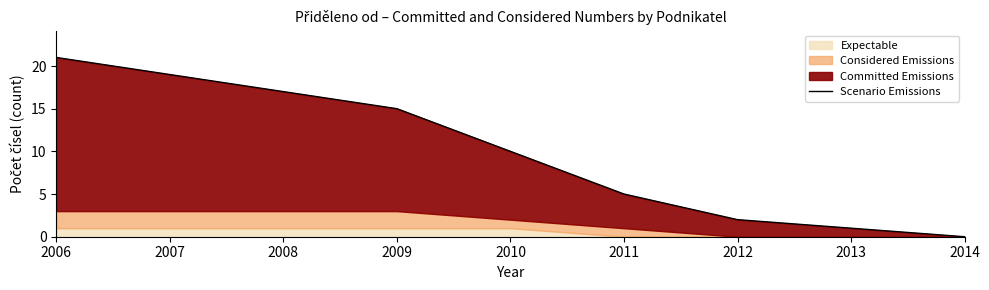

The chart shows a value of 21 at 2006. True or false?

True